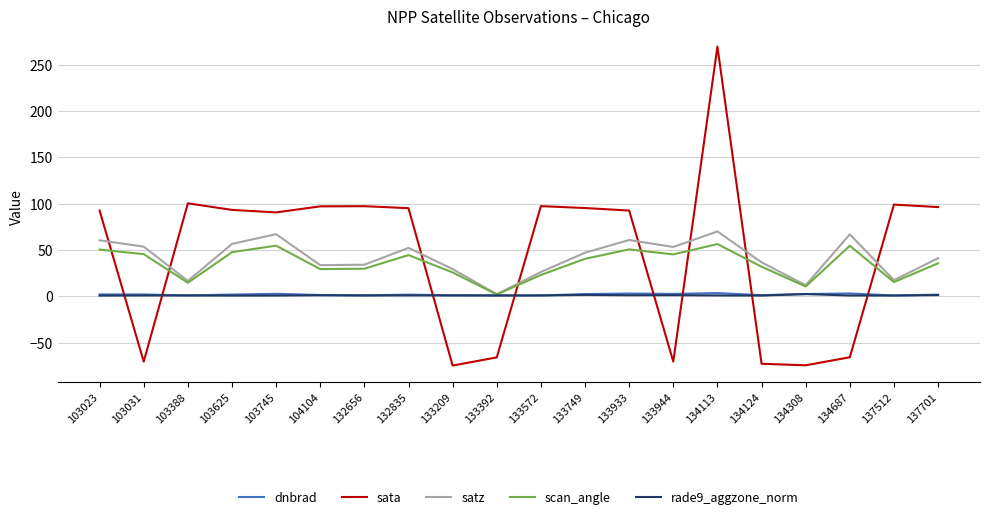

Between which two adjacent categories do sata and rade9_aggzone_norm first intersect?

103023 and 103031